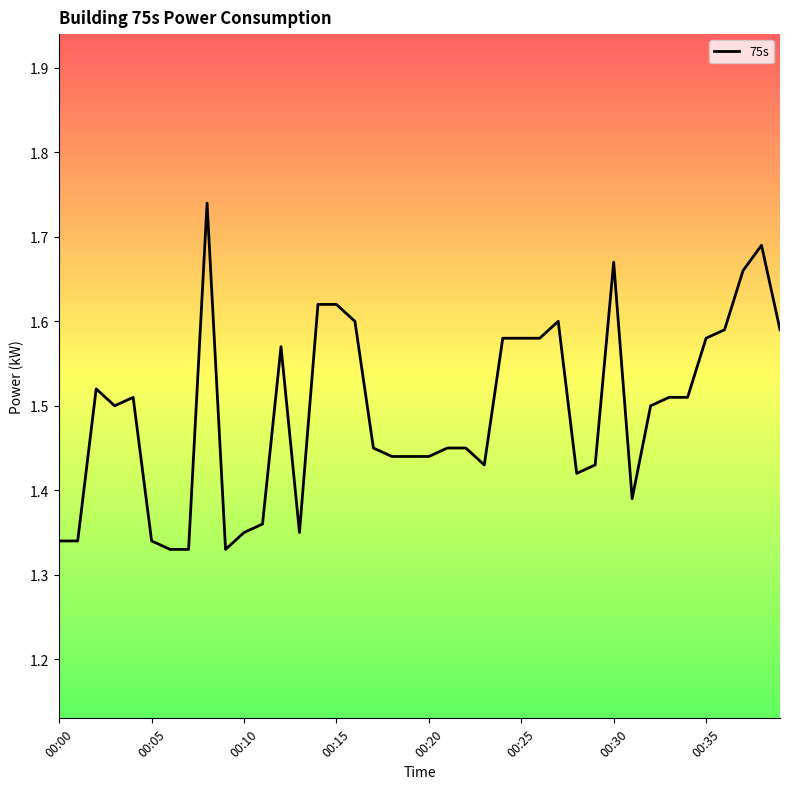

What is the difference between the maximum and minimum values?

0.4